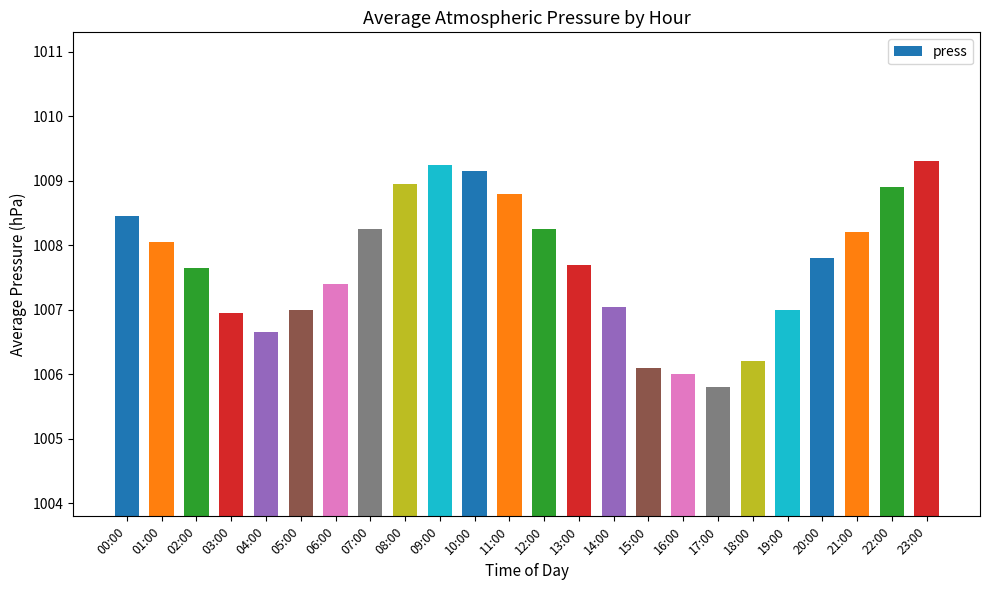

What is the greatest value displayed?

1009.3